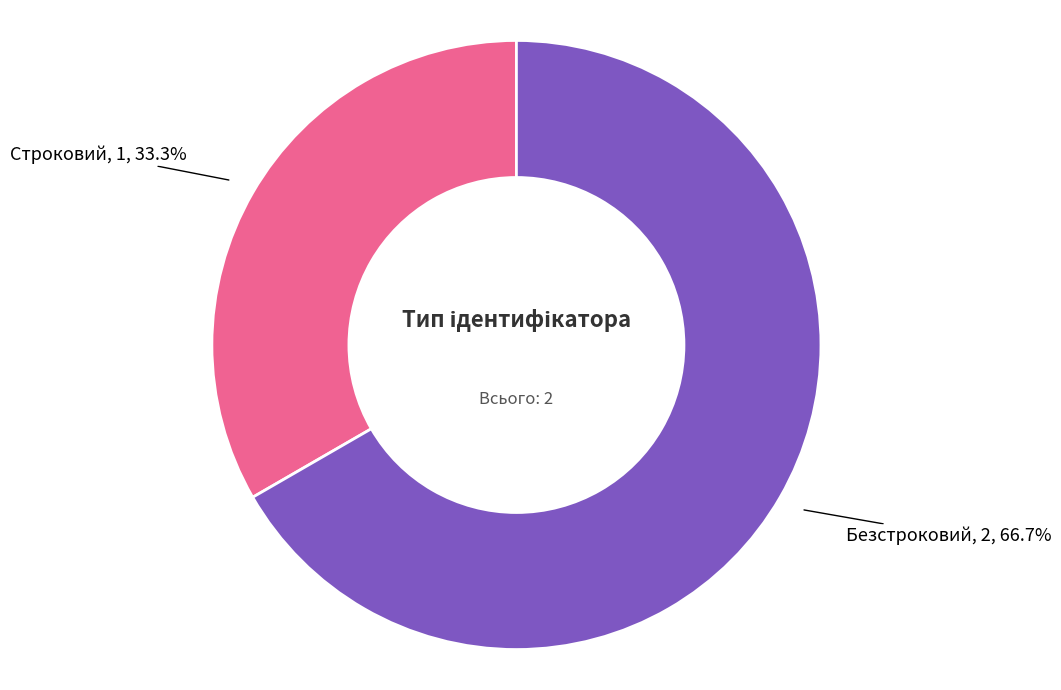

Is there any slice that represents more than half of the pie?

Yes